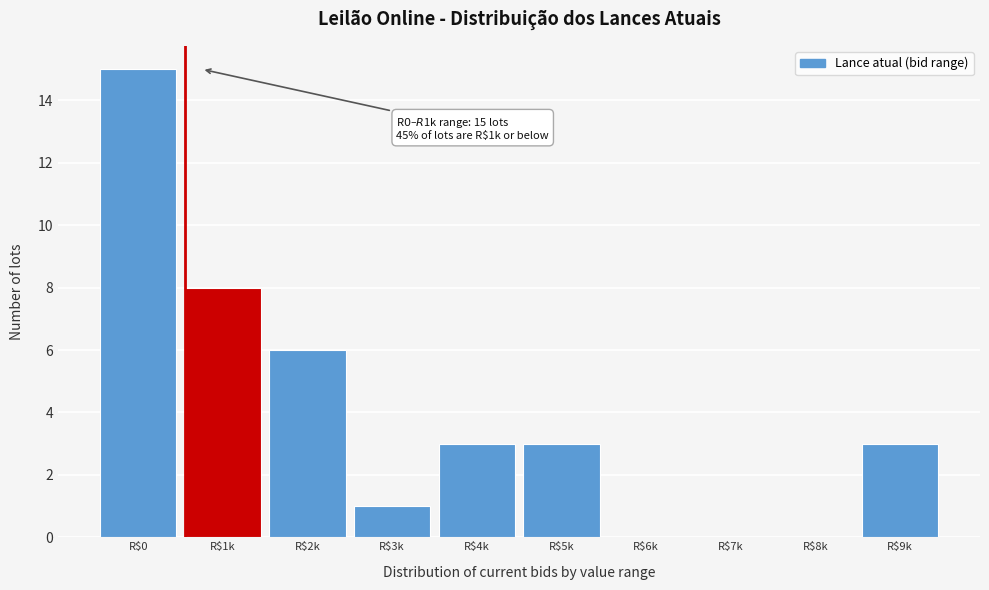

What value does the data have at R$5k?

3